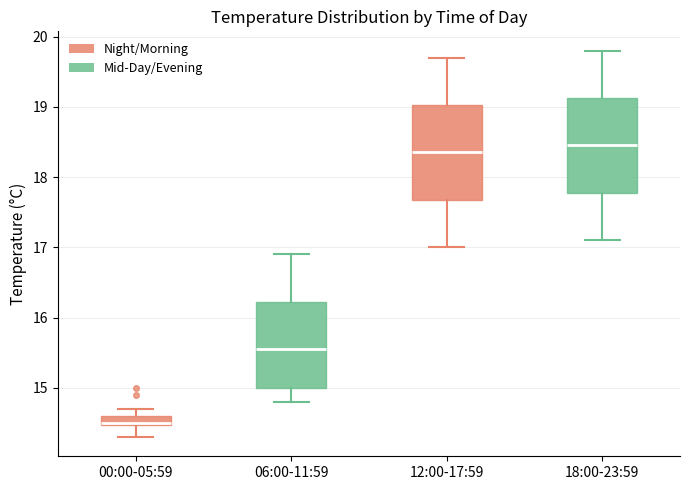

Where does the median line of the box for 18:00-23:59 sit on the y-axis? The values are not printed on the chart, so give them approximately, as read against the axis.

18.5